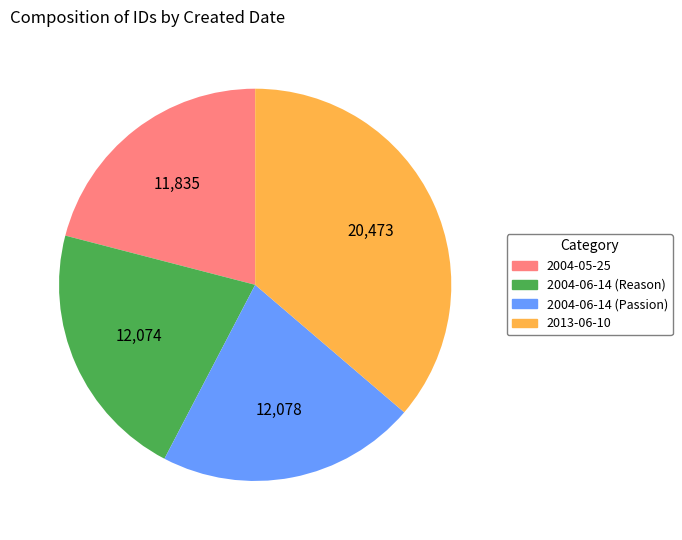

The 2004-06-14 (Passion) slice represents 21% of the pie. True or false?

True